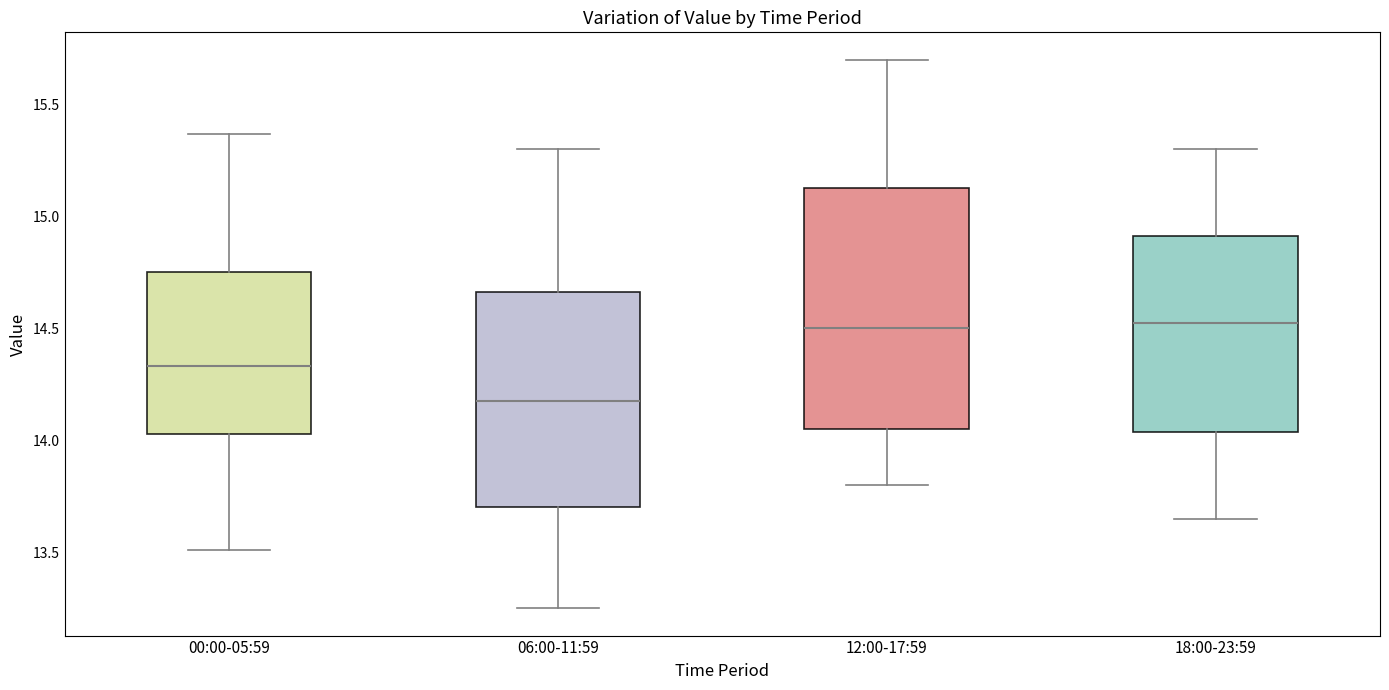

Where is the lower edge of the box for 12:00-17:59 on the y-axis? The values are not printed on the chart, so give them approximately, as read against the axis.

14.05